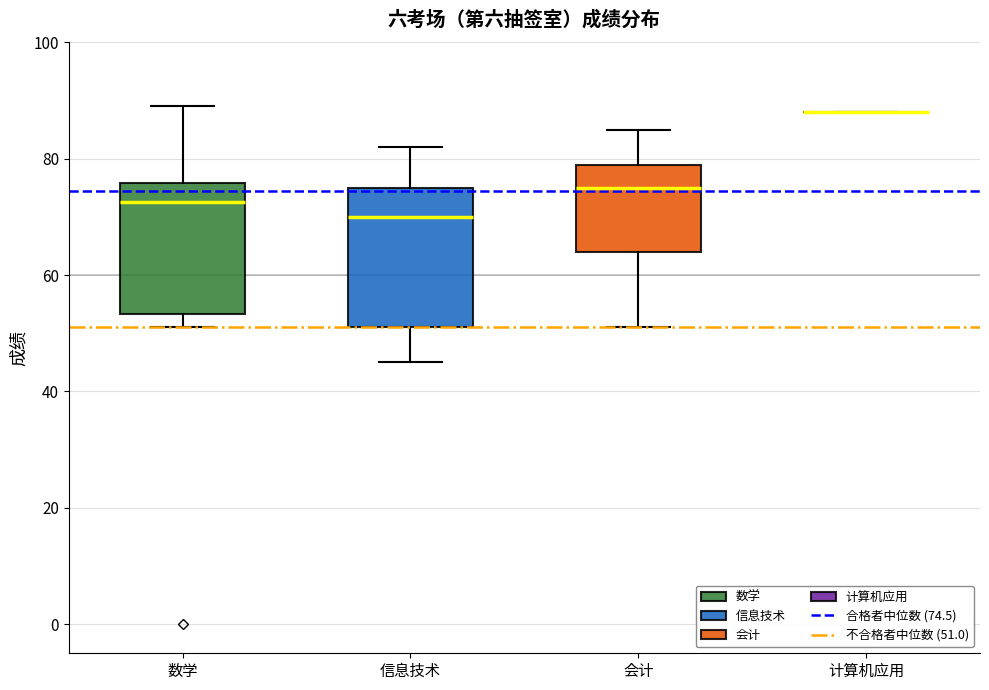

Where does the lower whisker of the box for 会计 end on the y-axis? The values are not printed on the chart, so give them approximately, as read against the axis.

52